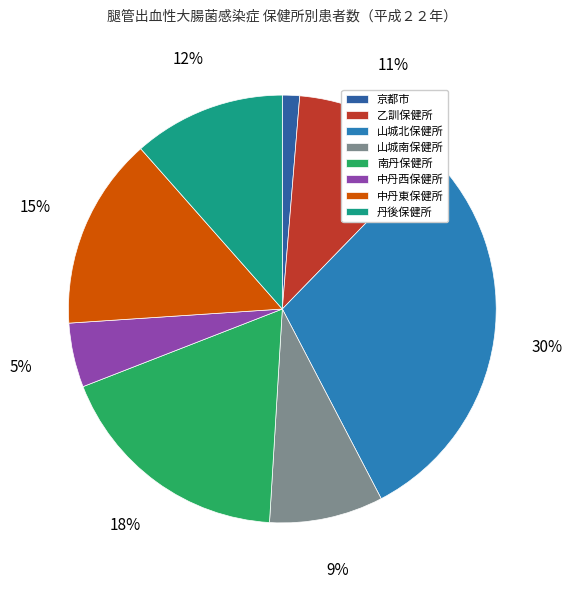

How much of the chart is everything except 乙訓保健所?

89.0%